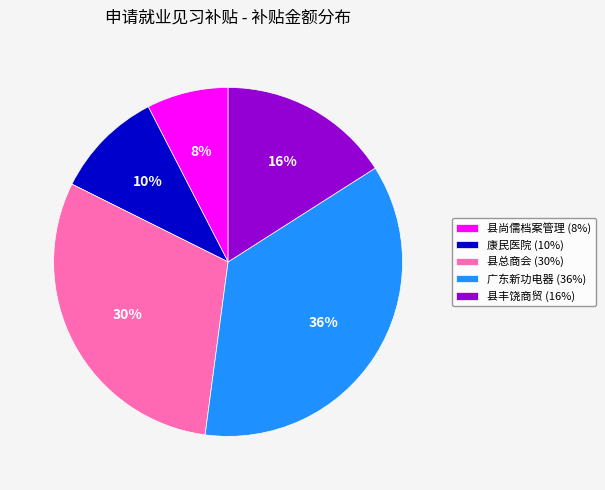

Rank the categories by value from highest to lowest.

广东新功电器 (36%), 县总商会 (30%), 县丰饶商贸 (16%), 康民医院 (10%), 县尚儒档案管理 (8%)